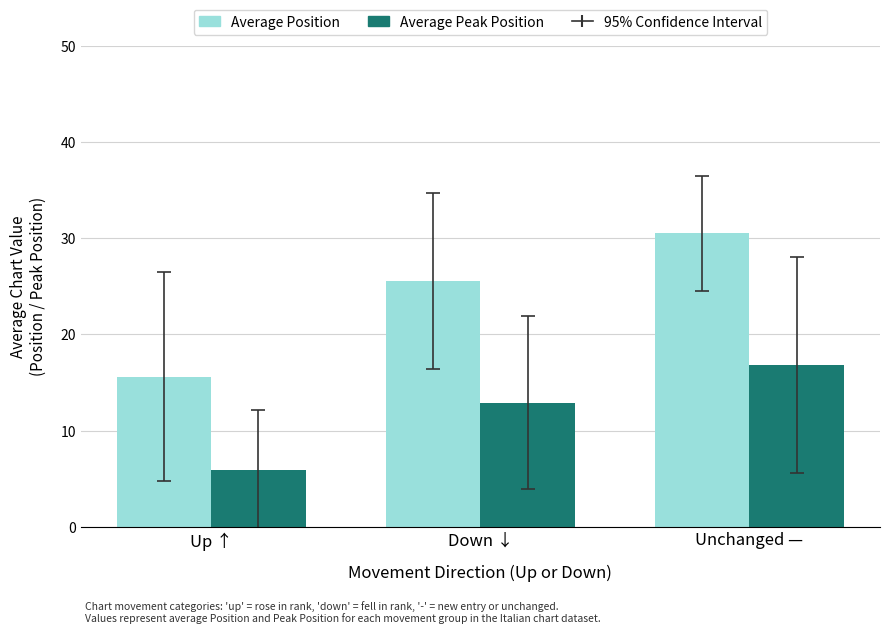

Rank the series by their maximum value, from lowest to highest.

Average Peak Position, Average Position